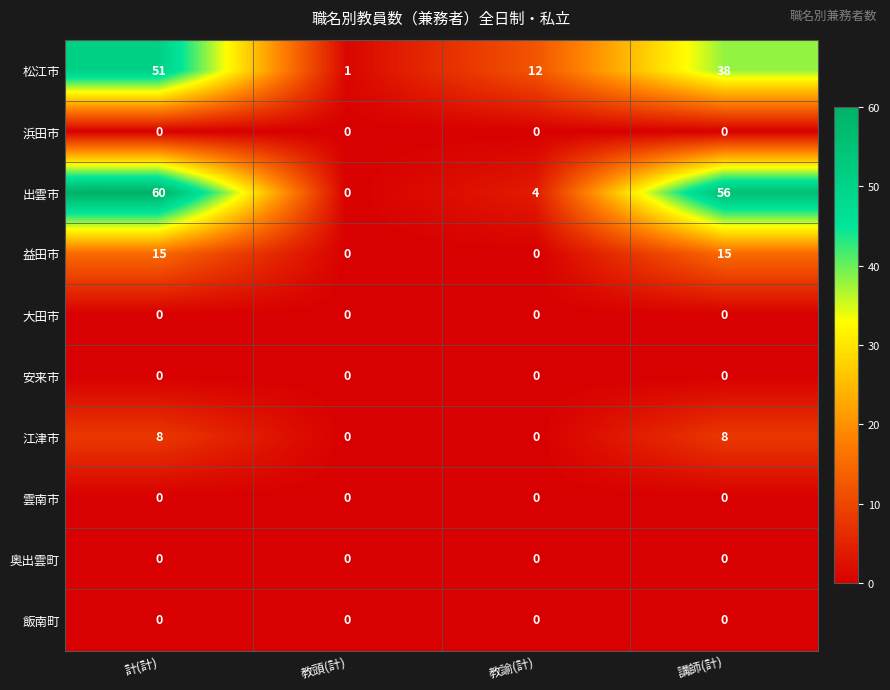

What is the difference between the highest and lowest values at 教諭(計)?

12